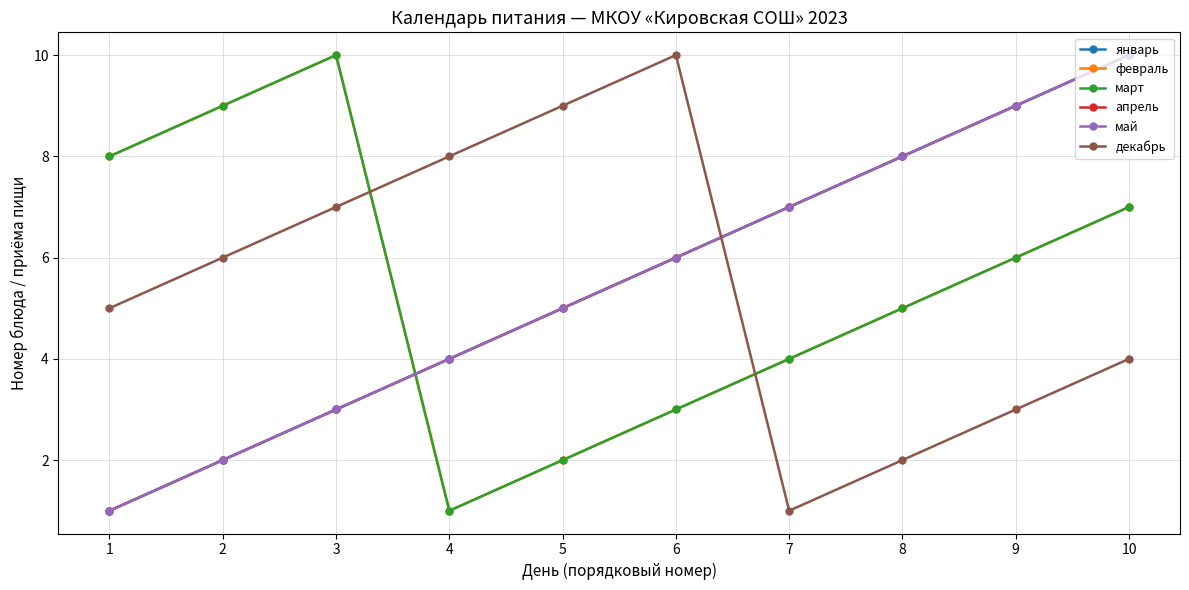

What is the minimum value for февраль?

1